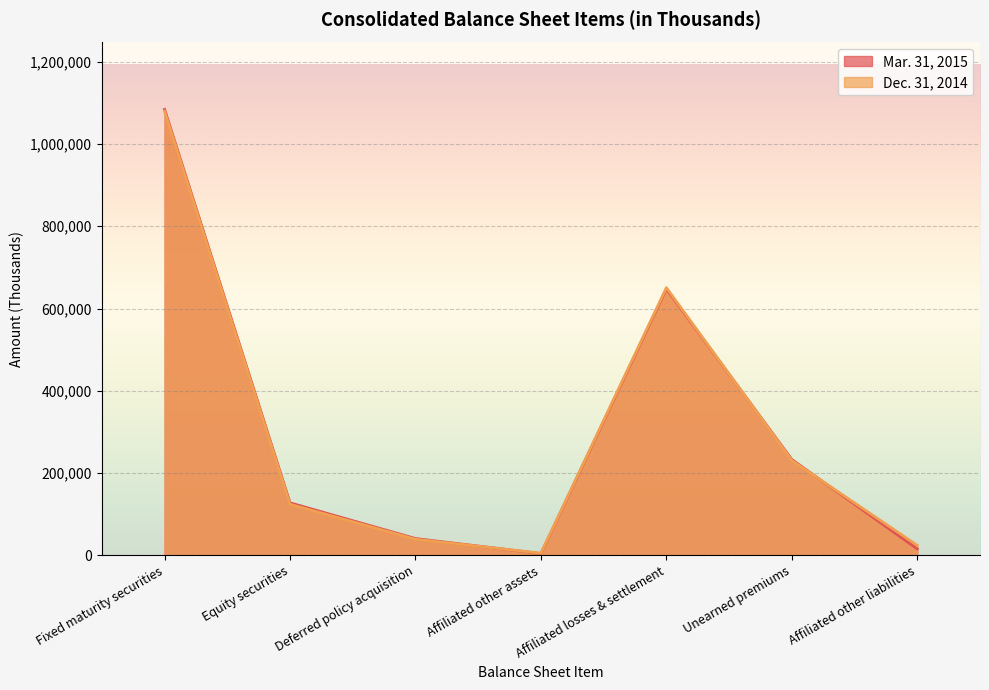

What is the total value across all series at Unearned premiums?

463274